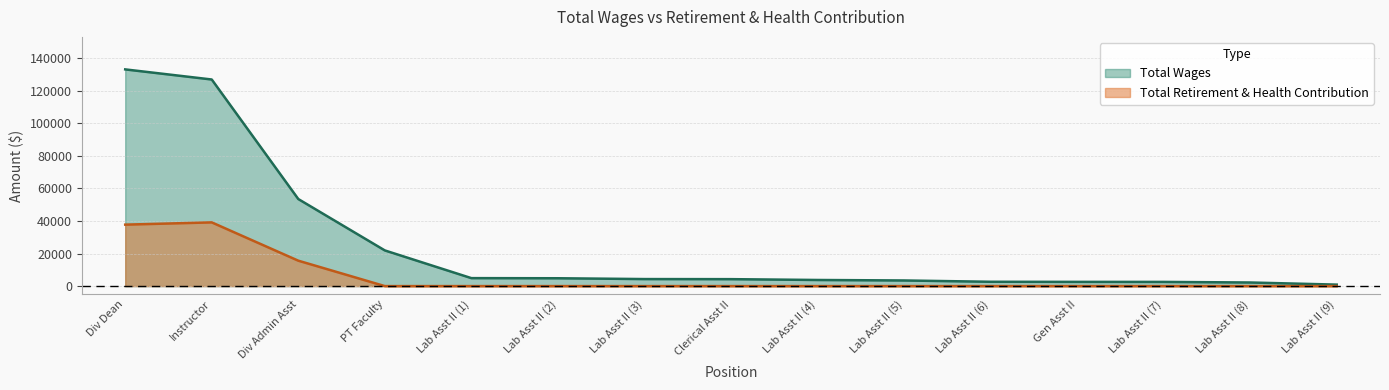

Which series has the largest total across all categories?

Total Wages